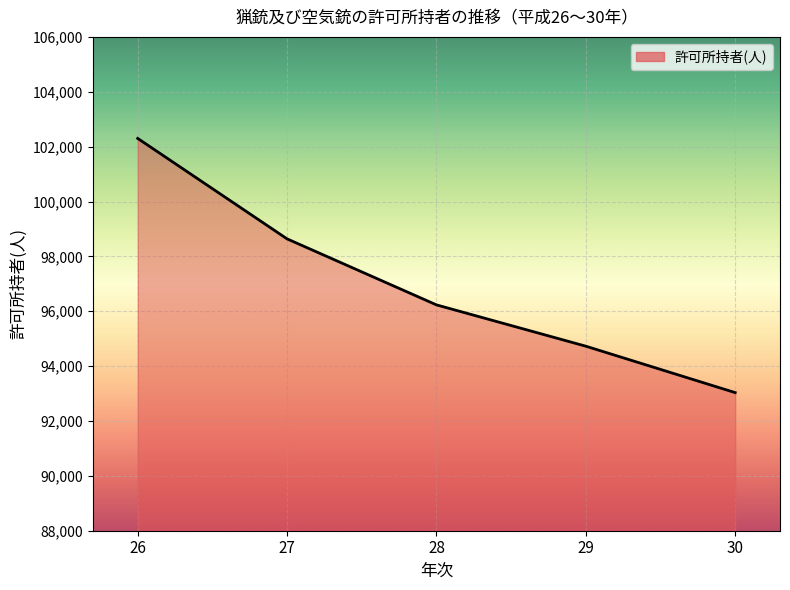

What is the smallest value displayed?

93034